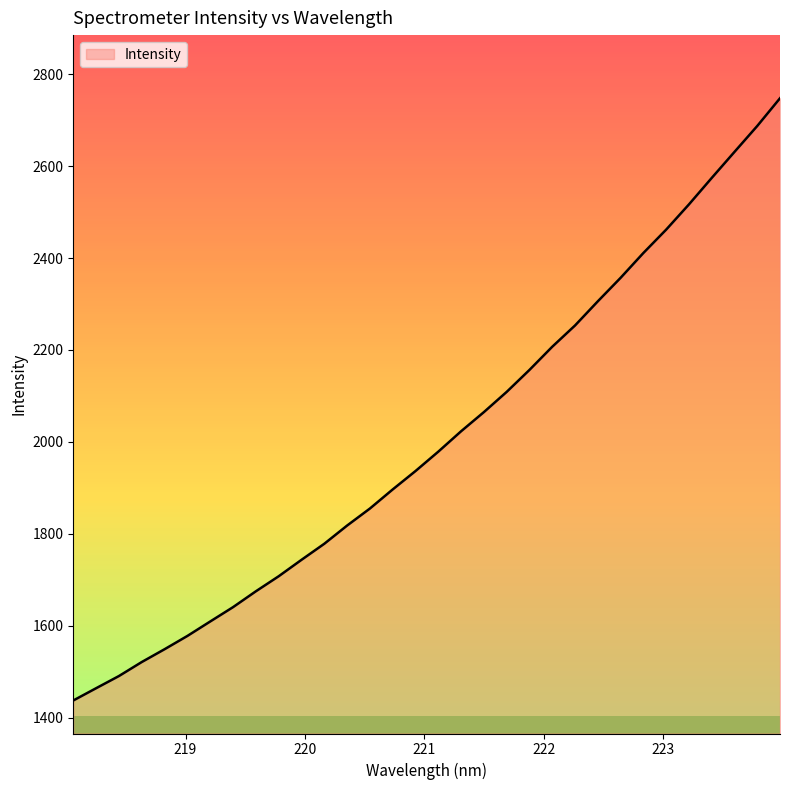

What is the minimum value shown in the chart?

1437.1